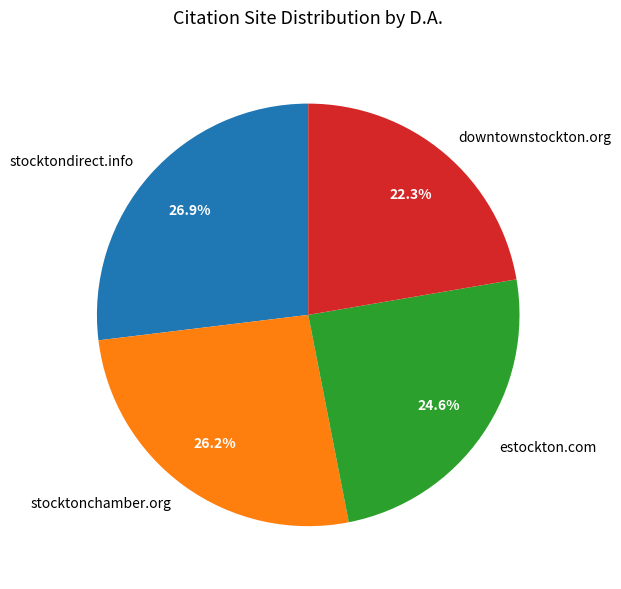

Between stocktondirect.info and downtownstockton.org, which is larger?

stocktondirect.info